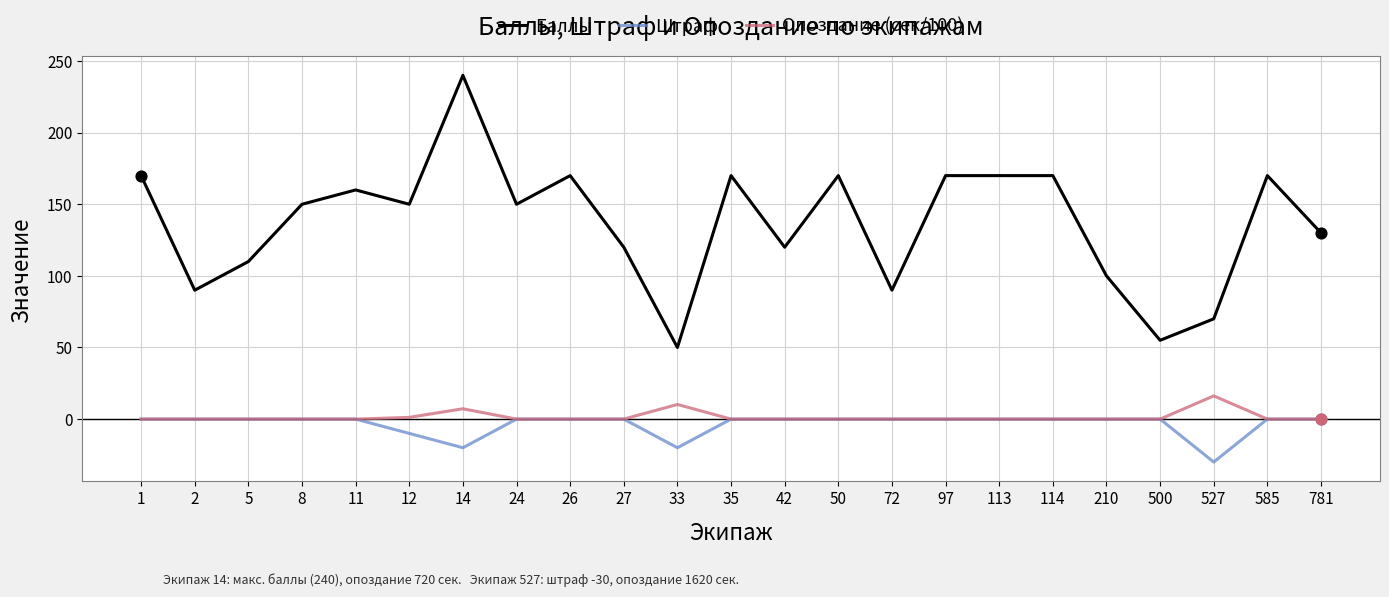

Which series has the largest range (max minus min)?

Баллы